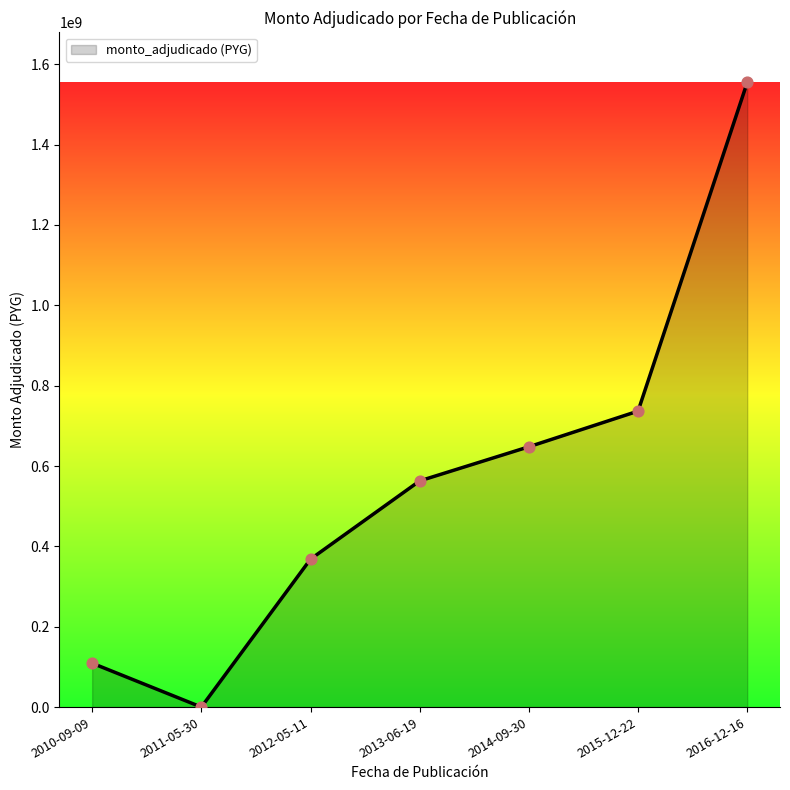

What is the change in value from 2010-09-09 to 2016-12-16?

+1445686125